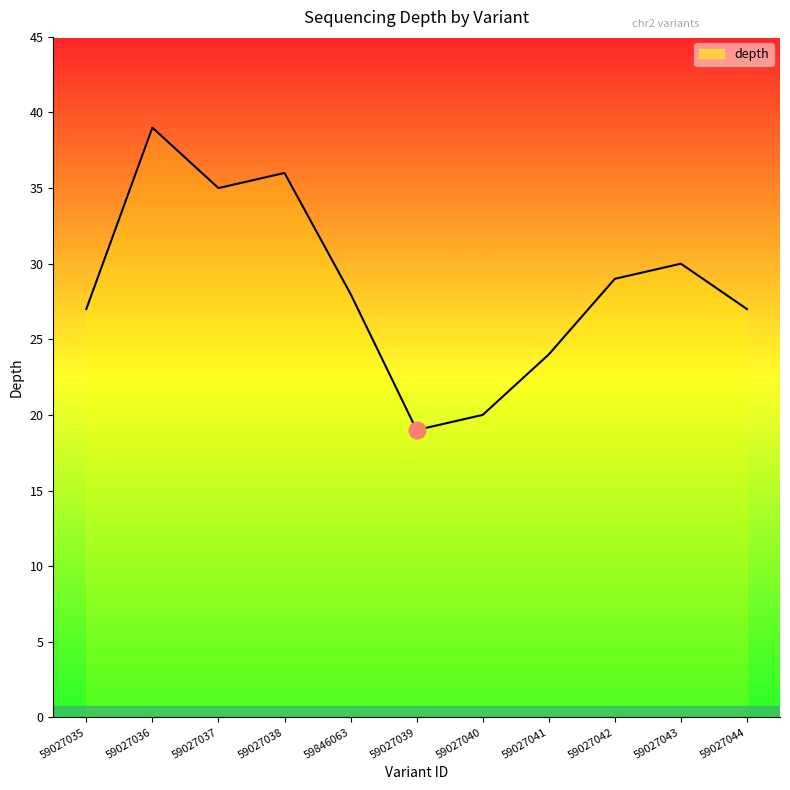

At which label does the data first exceed 28?

59027036